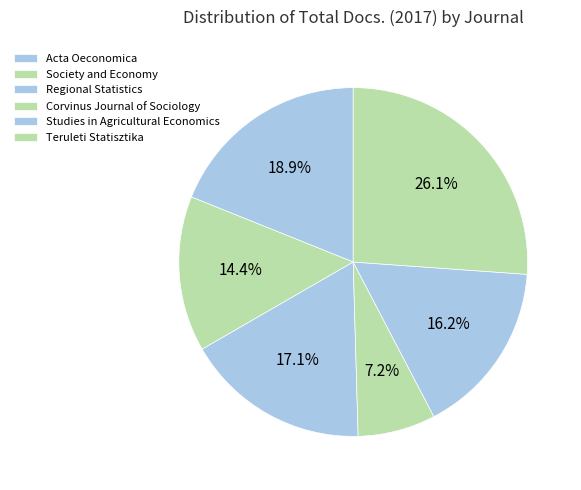

Which has a higher value, Regional Statistics or Corvinus Journal of Sociology?

Regional Statistics